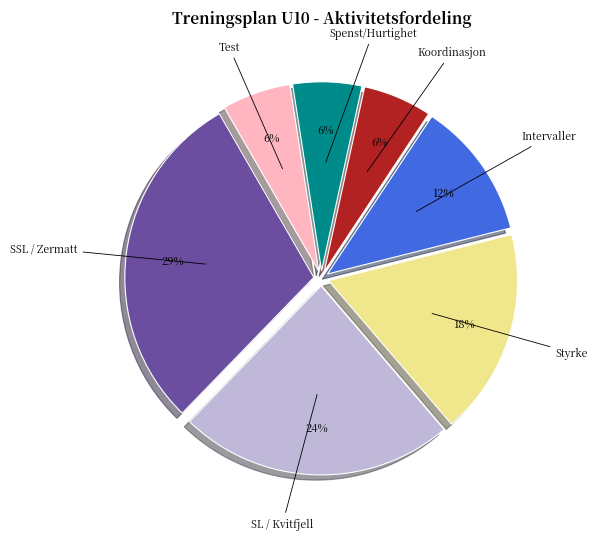

To the nearest percent, what percentage of the pie is Intervaller?

12%